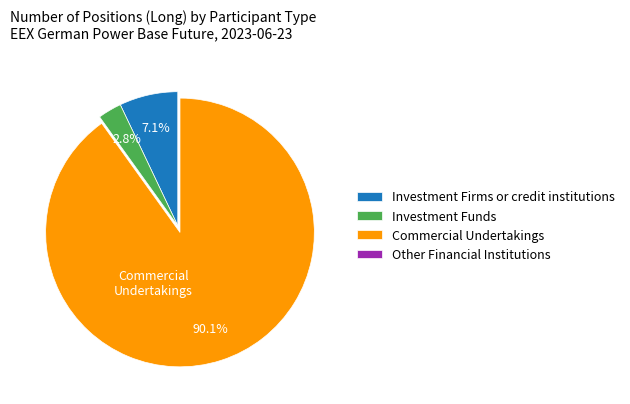

Approximately how many times larger is the value at Investment Funds compared to Investment Firms or credit institutions?

0.4